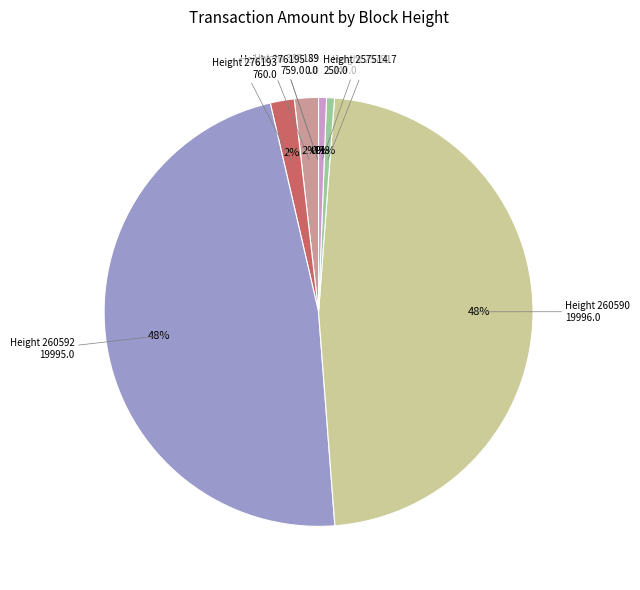

Does any single category account for the majority?

No